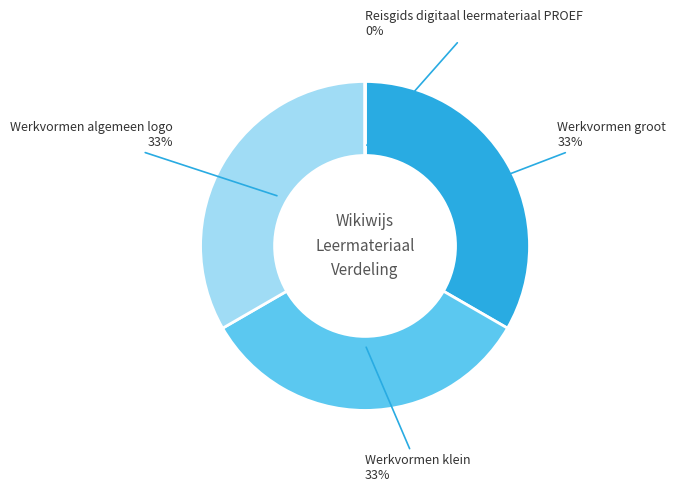

Does Werkvormen algemeen logo account for over 50% of the chart?

No